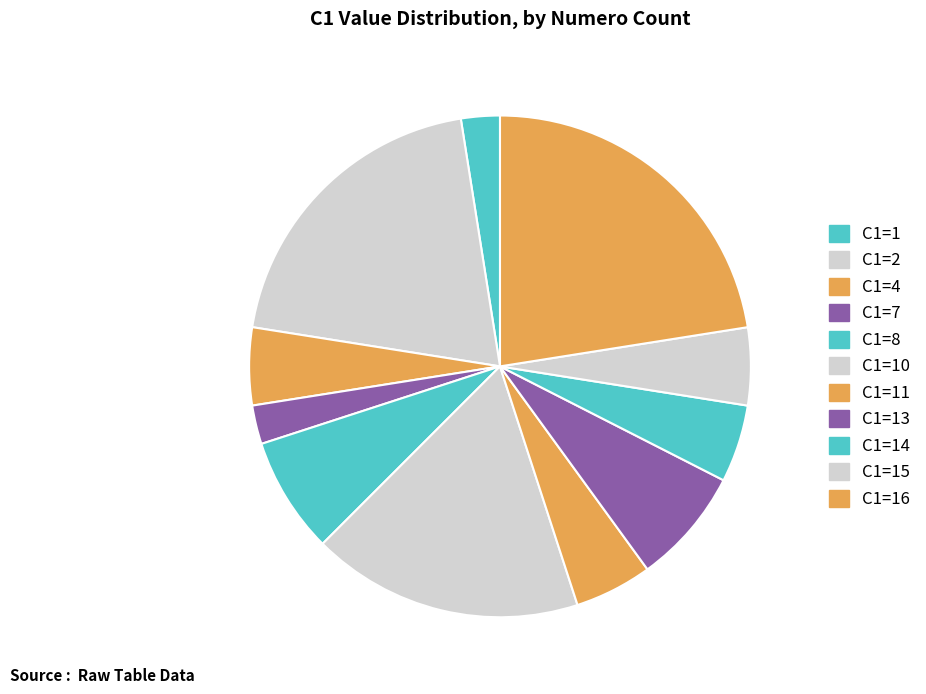

How many segments does this pie chart have?

11